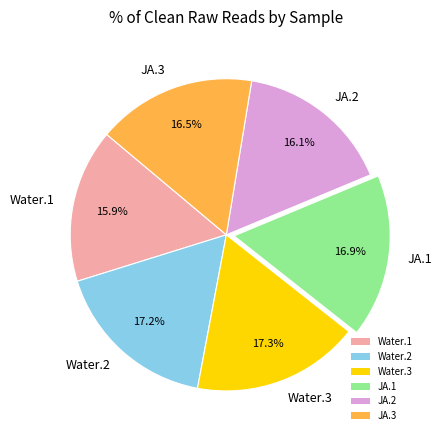

What is the ratio of the value at Water.1 to the value at JA.1?

0.9